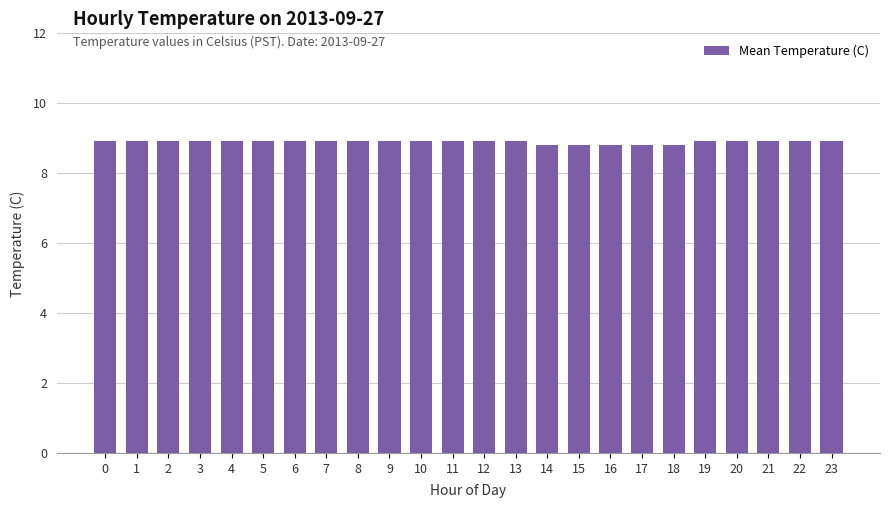

Approximately how many times larger is the value at 12 compared to 10?

1.0